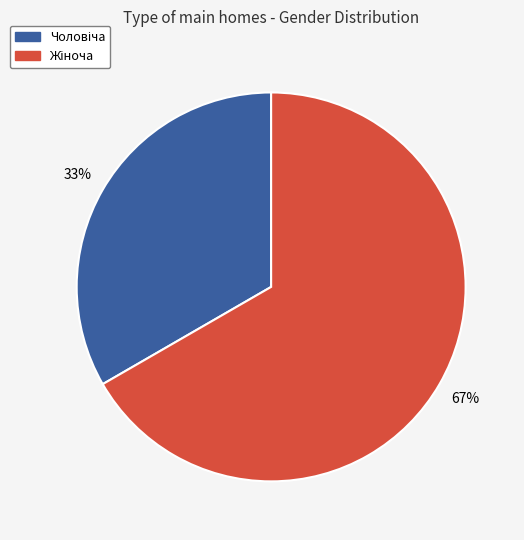

To the nearest percent, what is the average slice percentage?

50%